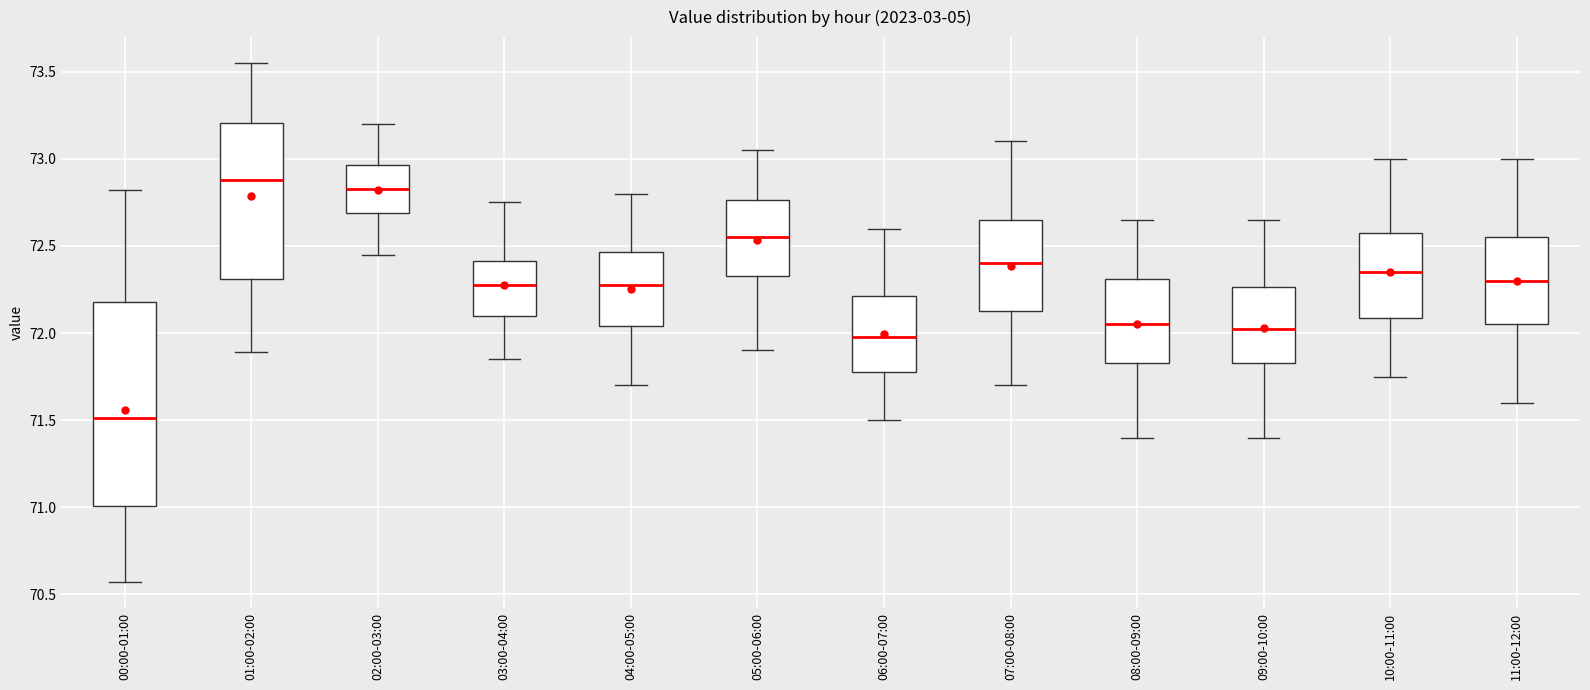

Comparing the boxes themselves (not the whiskers), which one is the tallest?

00:00-01:00